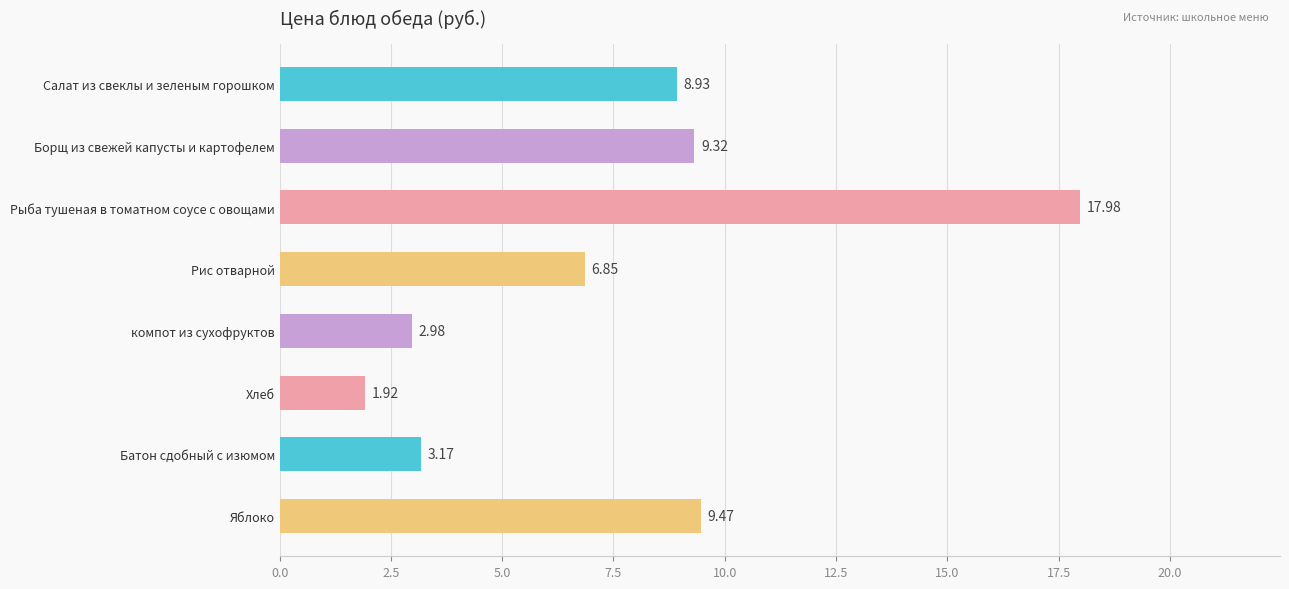

At which label is the value closest to 9?

Салат из свеклы и зеленым горошком